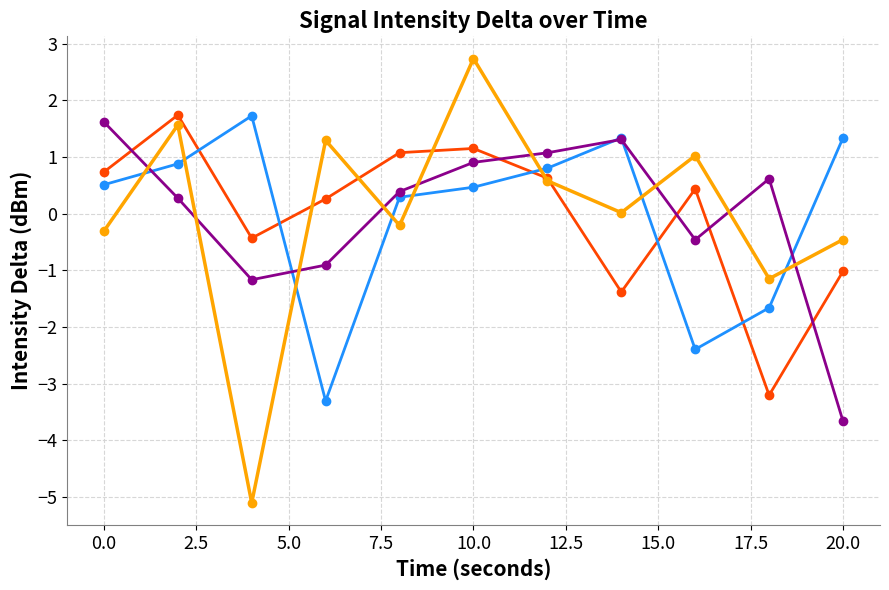

What is the maximum value shown in the chart?

2.7